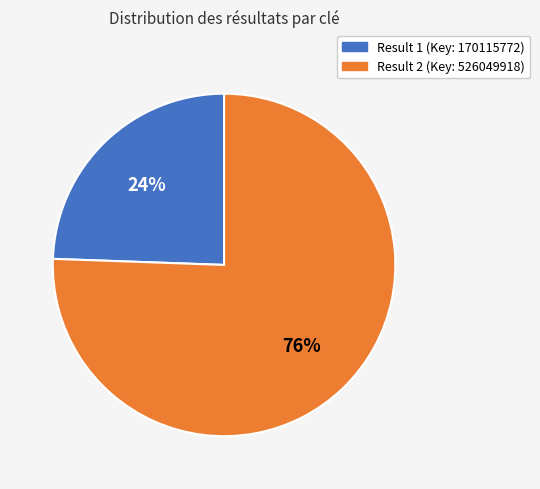

To the nearest percent, what is the average slice percentage?

50%